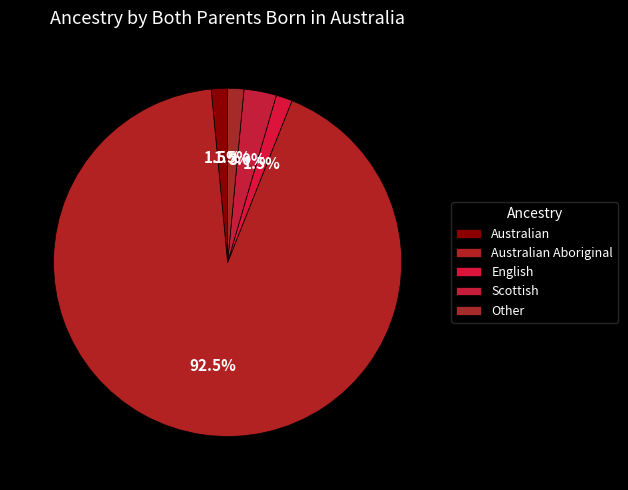

Does Scottish represent more than half of the total?

No